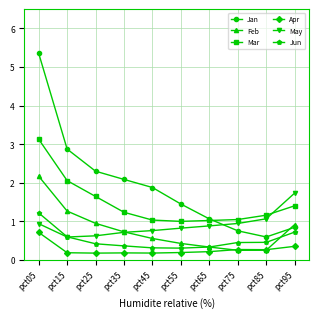

Which series changed the most between pct15 and pct35?

Mar